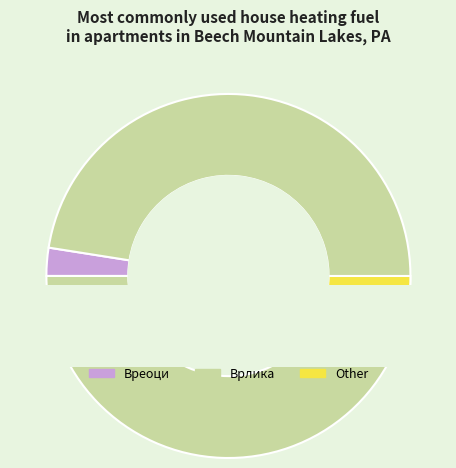

What is the change in value from Вреоци to Врлика?

+11897